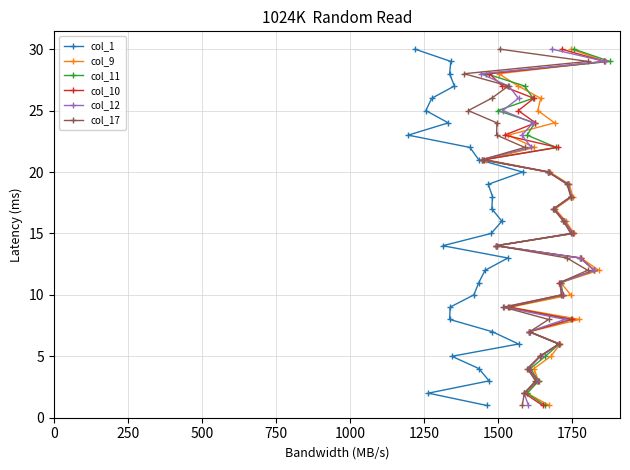

What is the difference between the maximum and minimum values in the col_1 series?

29